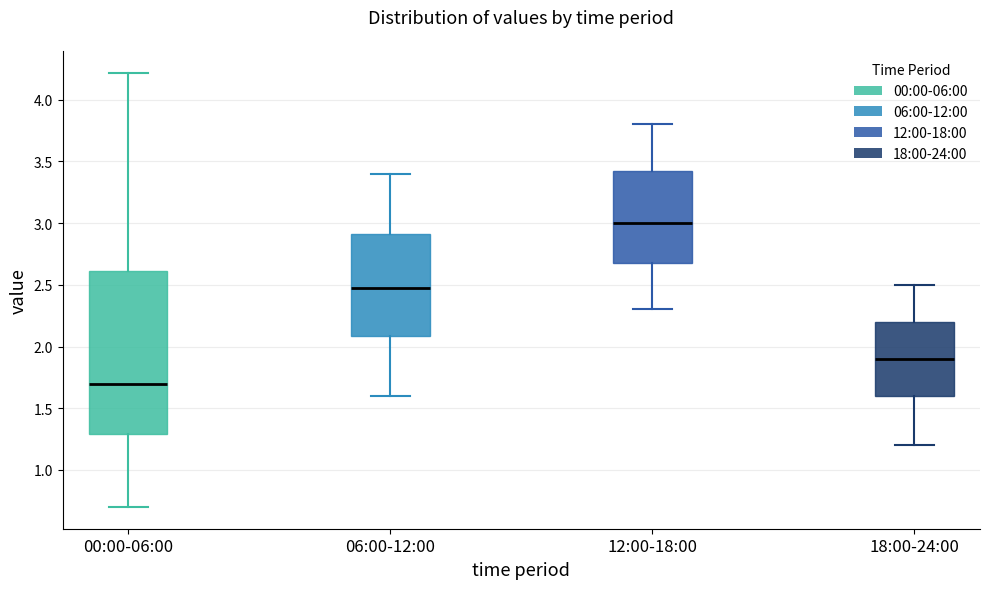

Reading left to right, transcribe this box plot: for each box, give where its median line is, the range the box spans, and where its two whiskers end, as read against the y-axis. The values are not printed on the chart, so give them approximately, as read against the axis.

00:00-06:00: median 1.70, box 1.30 to 2.60, whiskers 0.70 to 4.20
06:00-12:00: median 2.50, box 2.10 to 2.90, whiskers 1.60 to 3.40
12:00-18:00: median 3.00, box 2.70 to 3.45, whiskers 2.30 to 3.80
18:00-24:00: median 1.90, box 1.60 to 2.20, whiskers 1.20 to 2.50